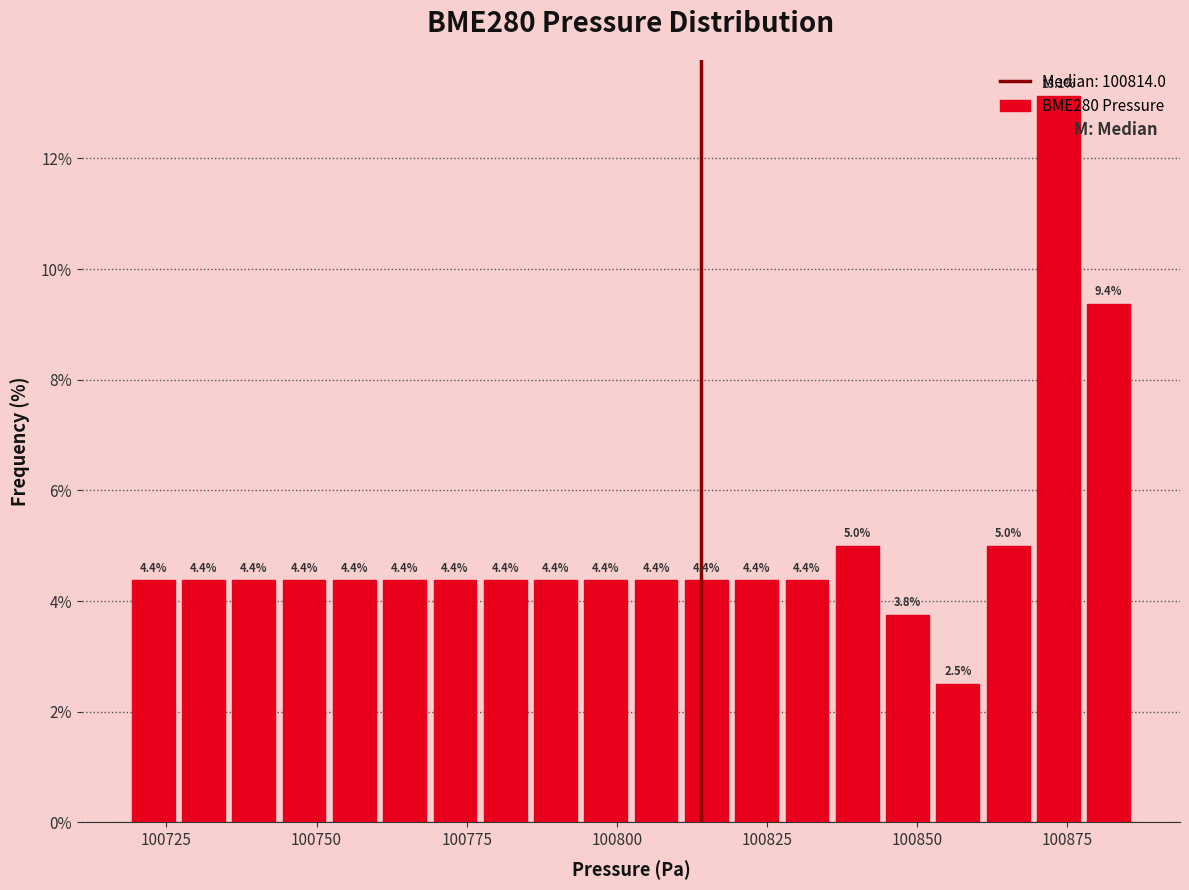

Around what value on the x-axis is the tallest bar? Give the approximate position of its centre, as read against the axis.

100875